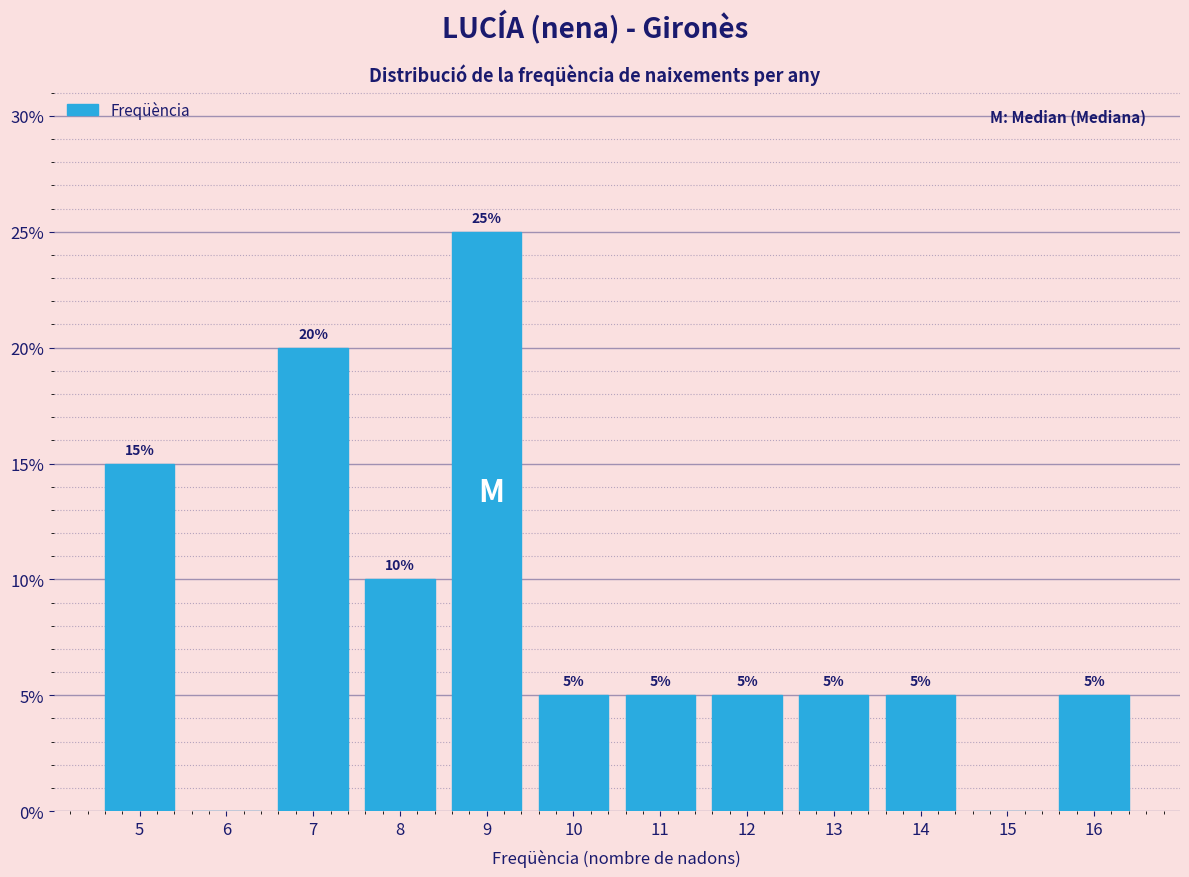

Which range on the x-axis has the tallest bar?

8.5 to 9.5